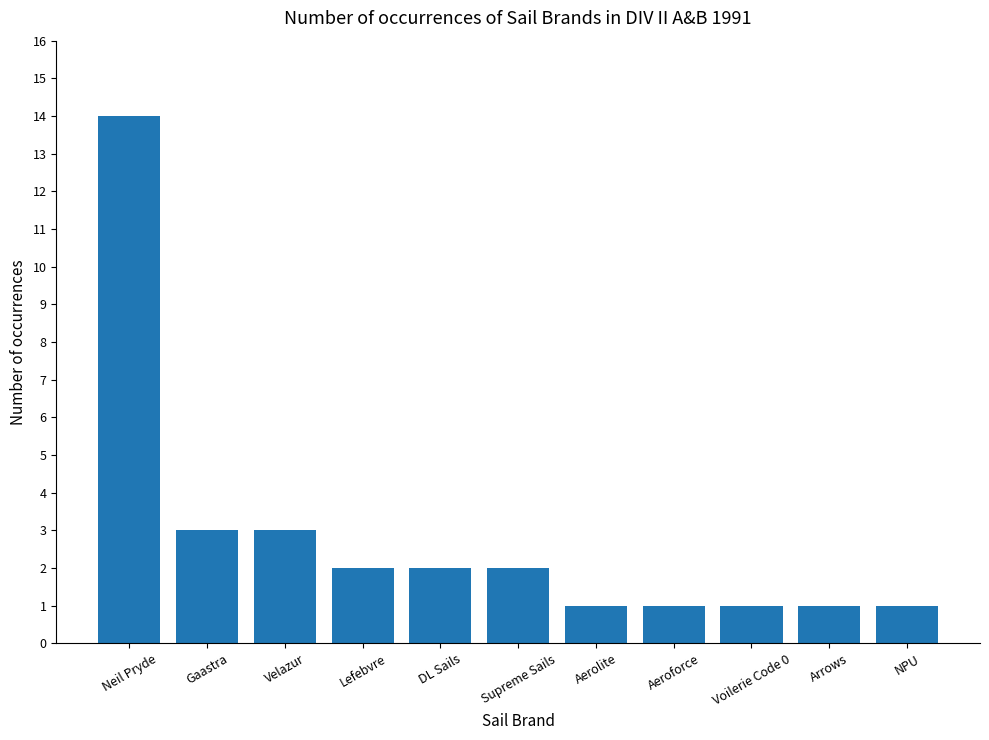

Are the bars horizontal?

No